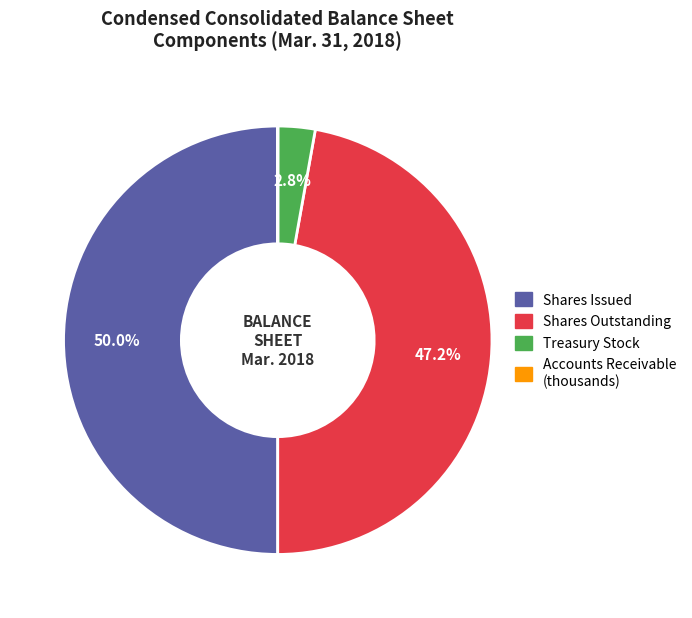

Does Treasury Stock represent more than half of the total?

No